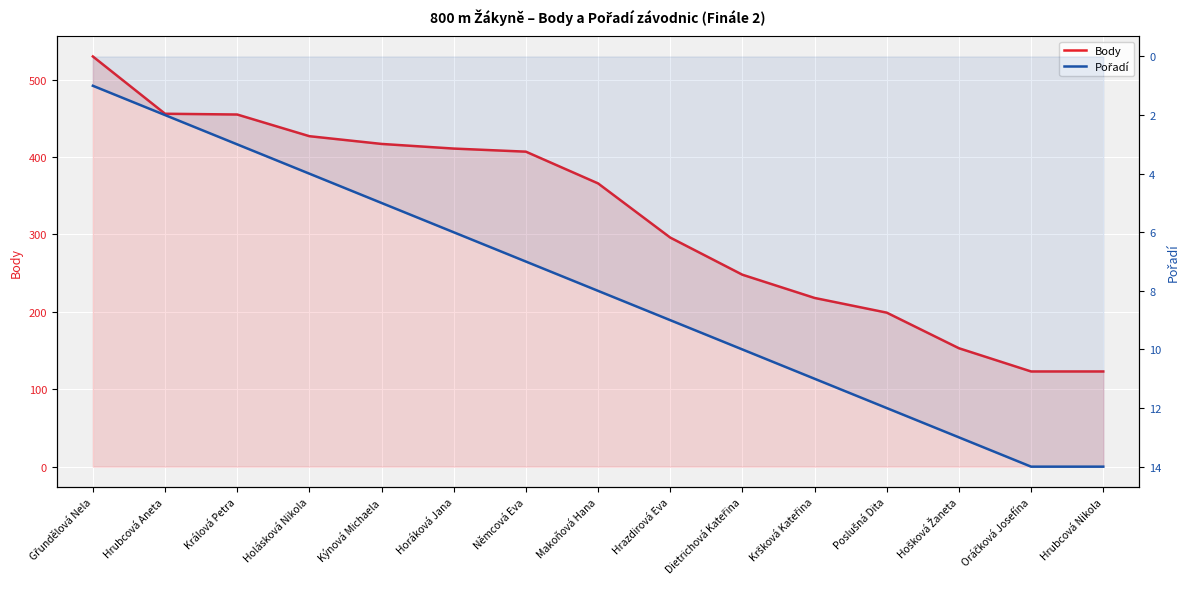

List the labels in order of Pořadí value, smallest first.

Gřundělová Nela, Hrubcová Aneta, Králová Petra, Holásková Nikola, Kýnová Michaela, Horáková Jana, Němcová Eva, Makoňová Hana, Hrazdirová Eva, Dietrichová Kateřina, Kršková Kateřina, Poslušná Dita, Hošková Žaneta, Oráčková Josefína, Hrubcová Nikola